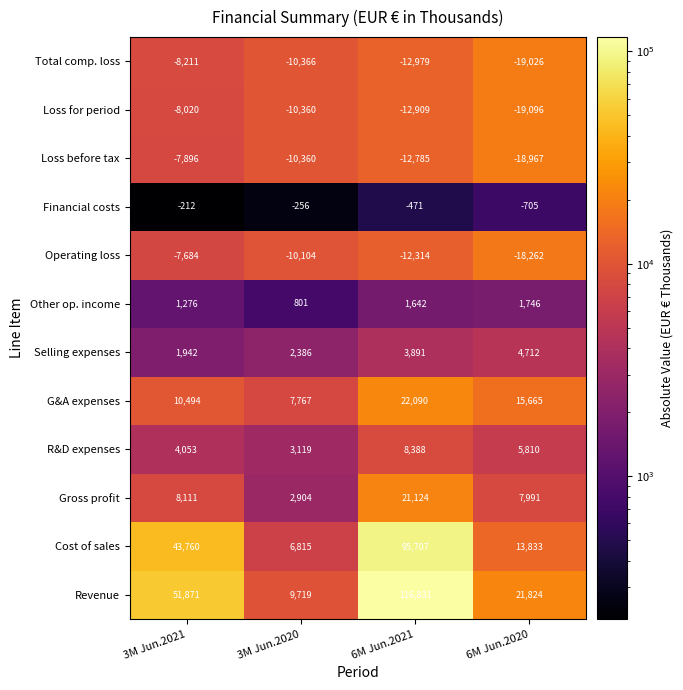

Is it true that Total comp. loss equals -10415 at 6M Jun.2020?

False